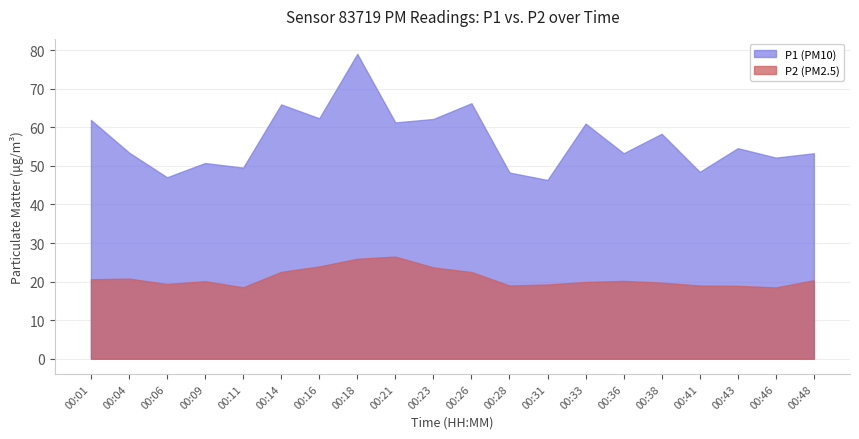

What is the minimum value shown in the chart?

18.5